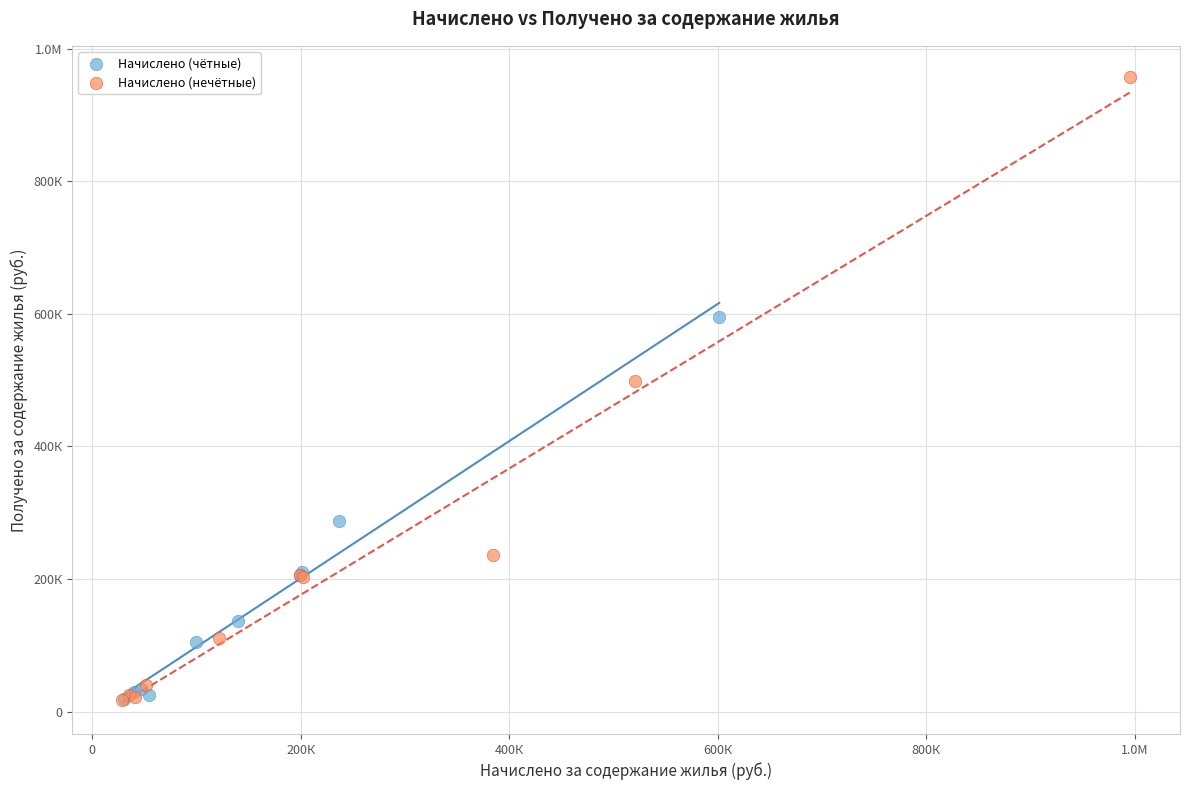

What are all the series names shown in the legend?

Начислено (чётные), Начислено (нечётные)